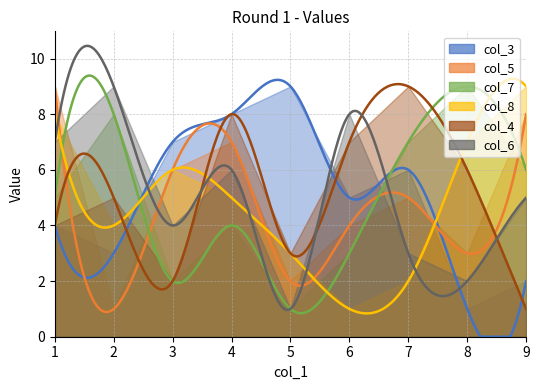

What is the difference between the maximum and minimum values in the col_4 series?

8